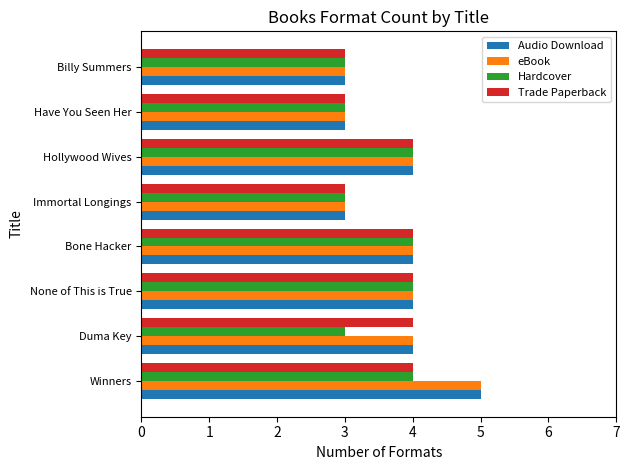

What is the difference between the maximum and minimum values in the eBook series?

2